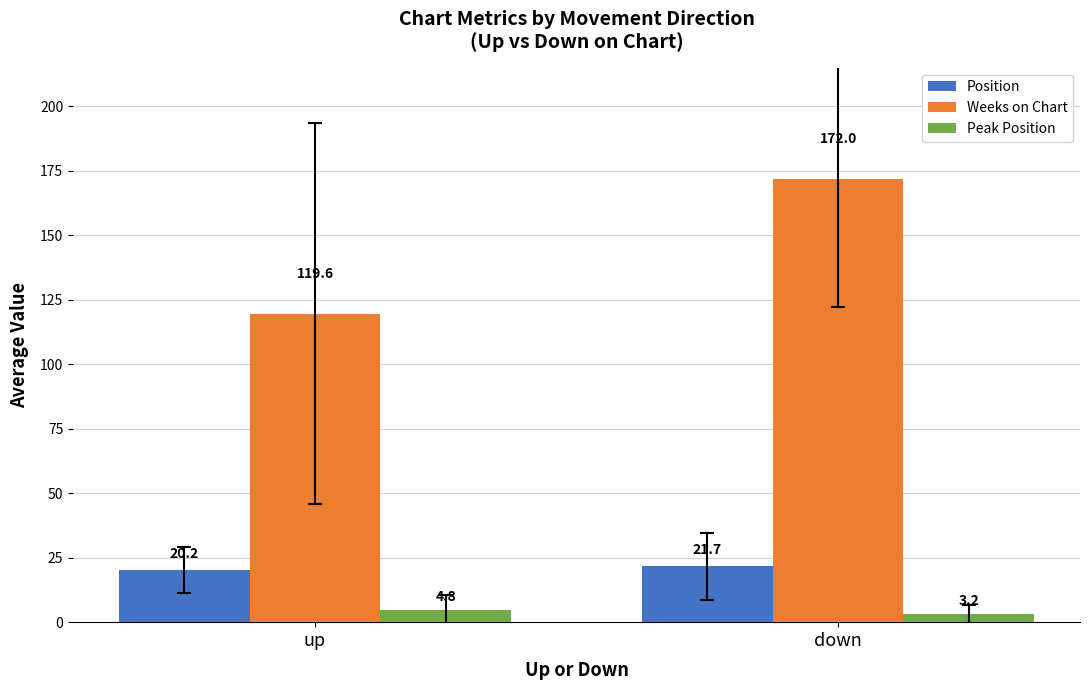

What is the maximum value for Peak Position?

4.8